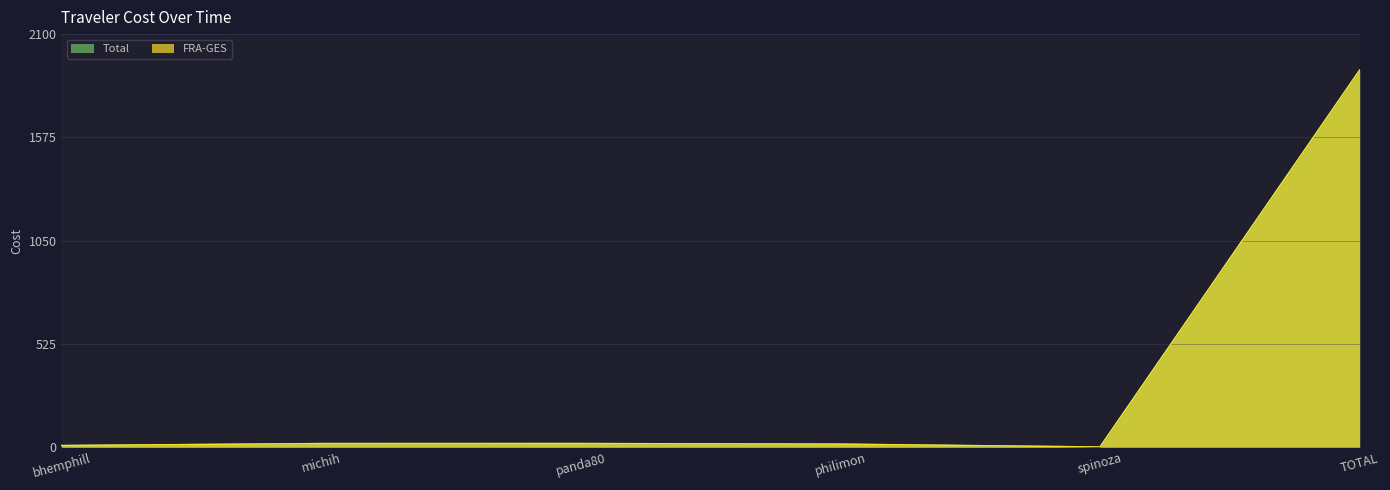

The Total series shows 22.3 at philimon. True or false?

False